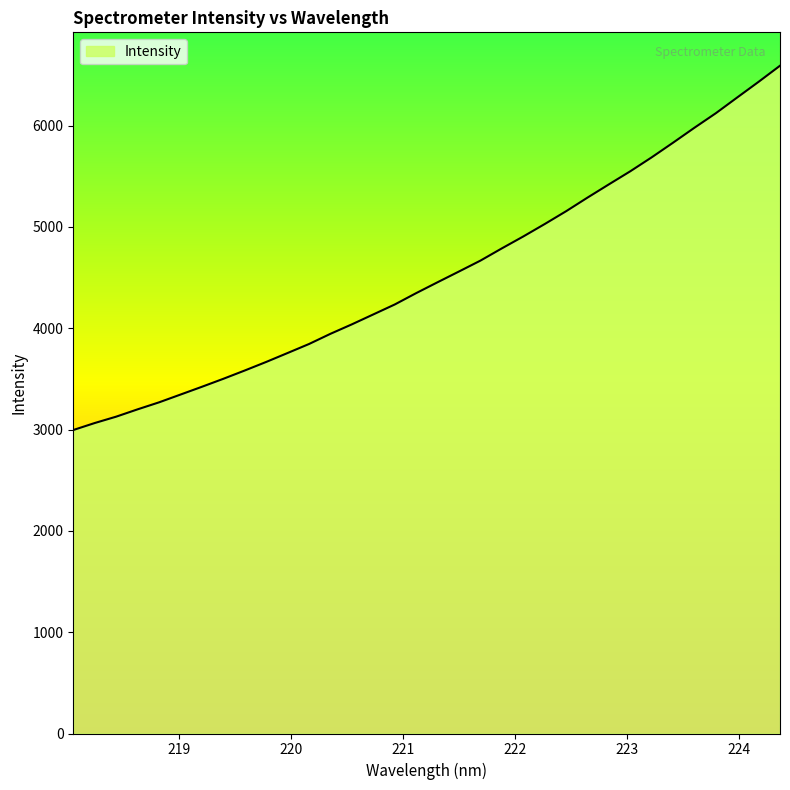

What is the difference between the values at 220.1623 and 221.1174?

502.0